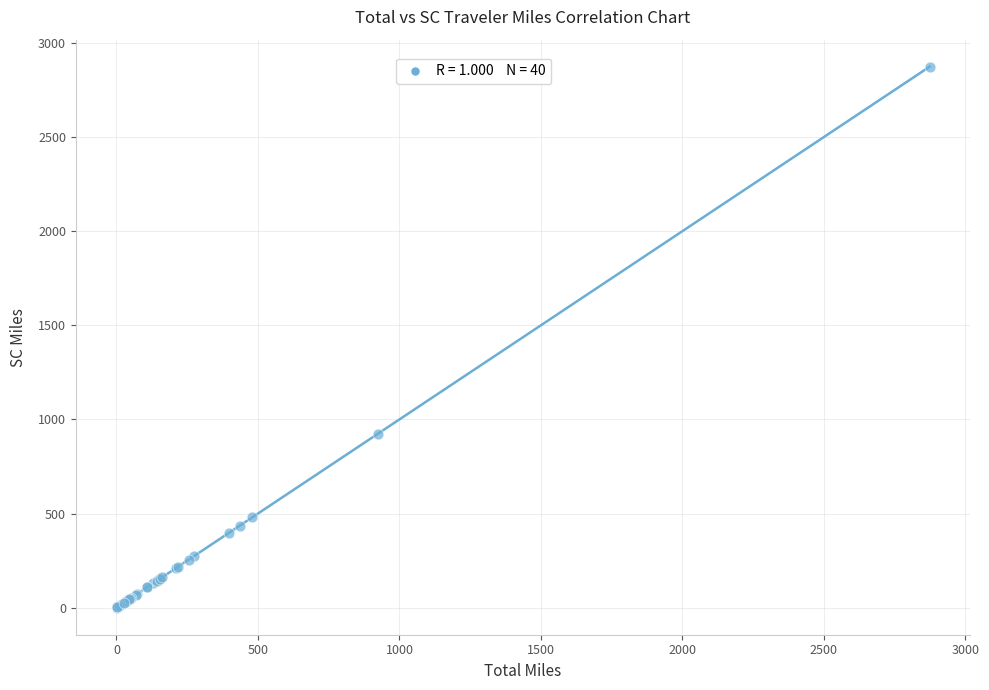

What Y value in the scatter plot is closest to 1436?

923.0